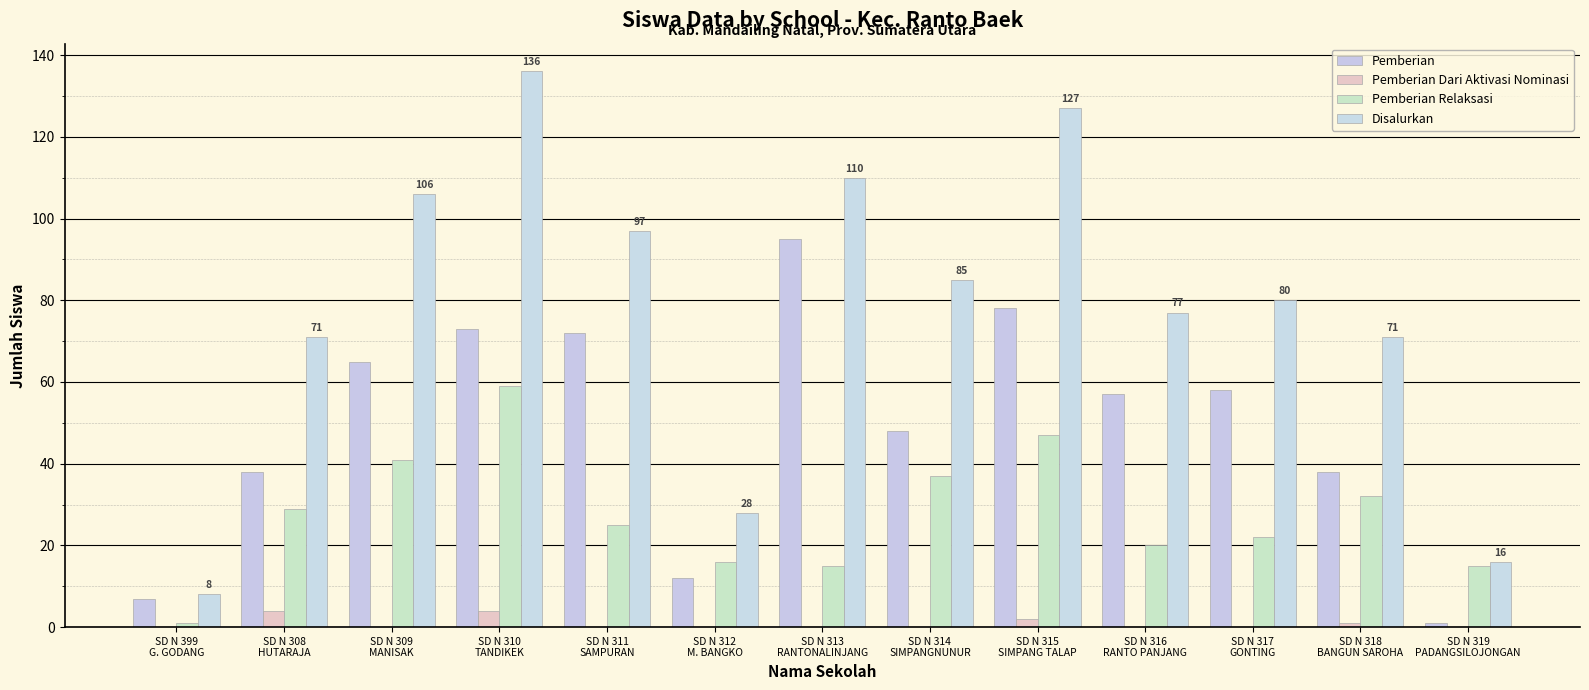

What is the sum of the Disalurkan values at SD N 309
MANISAK and SD N 399
G. GODANG?

114